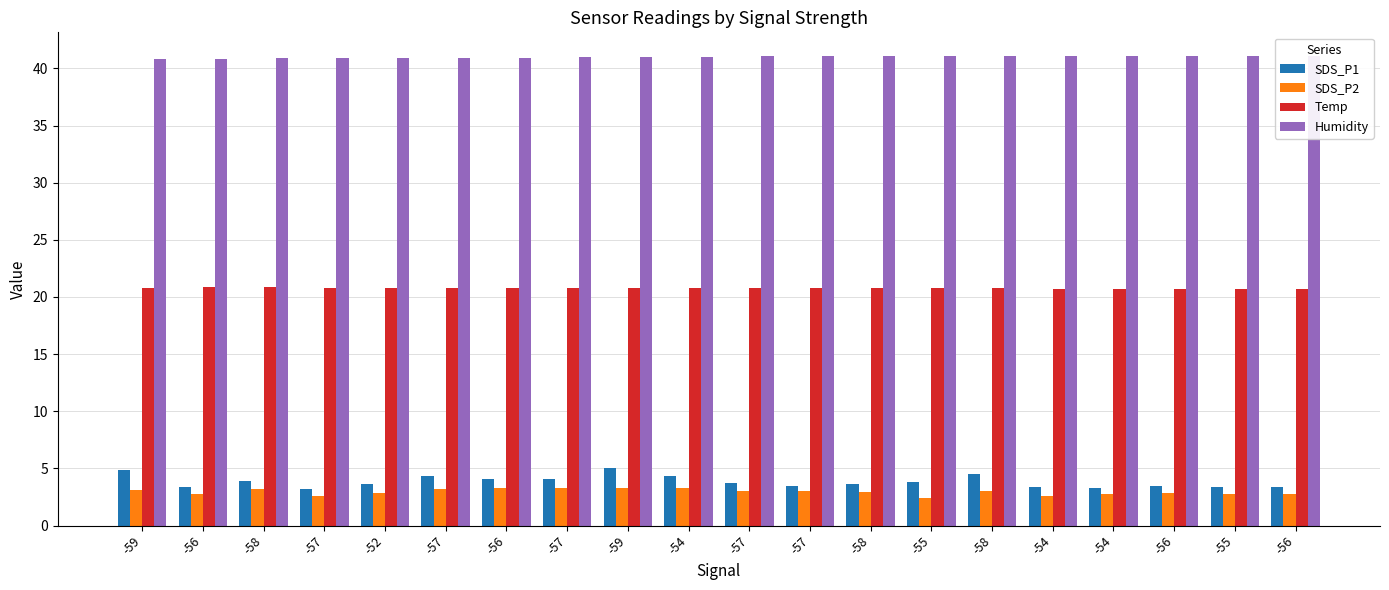

What is the lowest value of the Temp series?

20.7